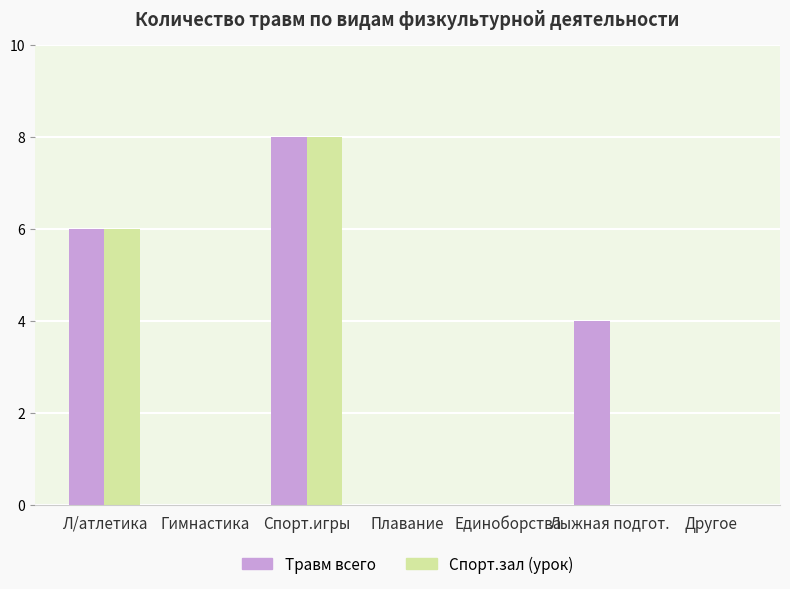

The Спорт.зал (урок) series shows 0 at Единоборства. True or false?

True